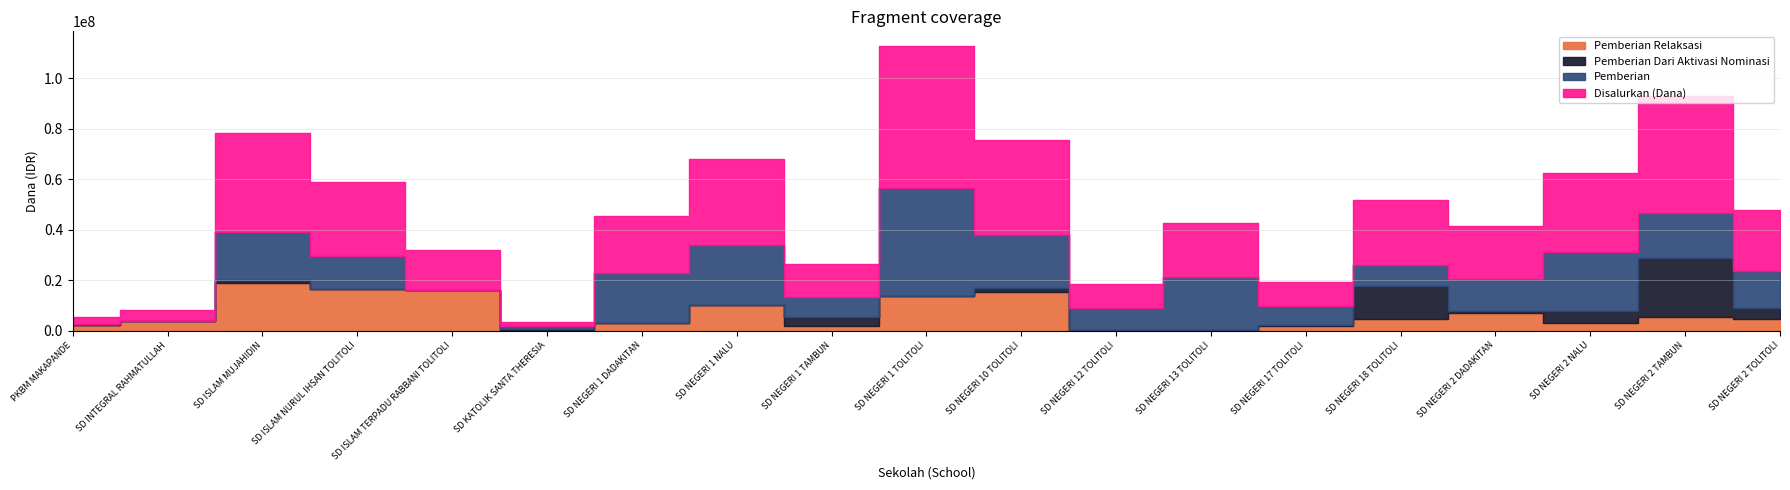

True or false: Disalurkan (Dana) and Pemberian Dari Aktivasi Nominasi cross at least once.

False